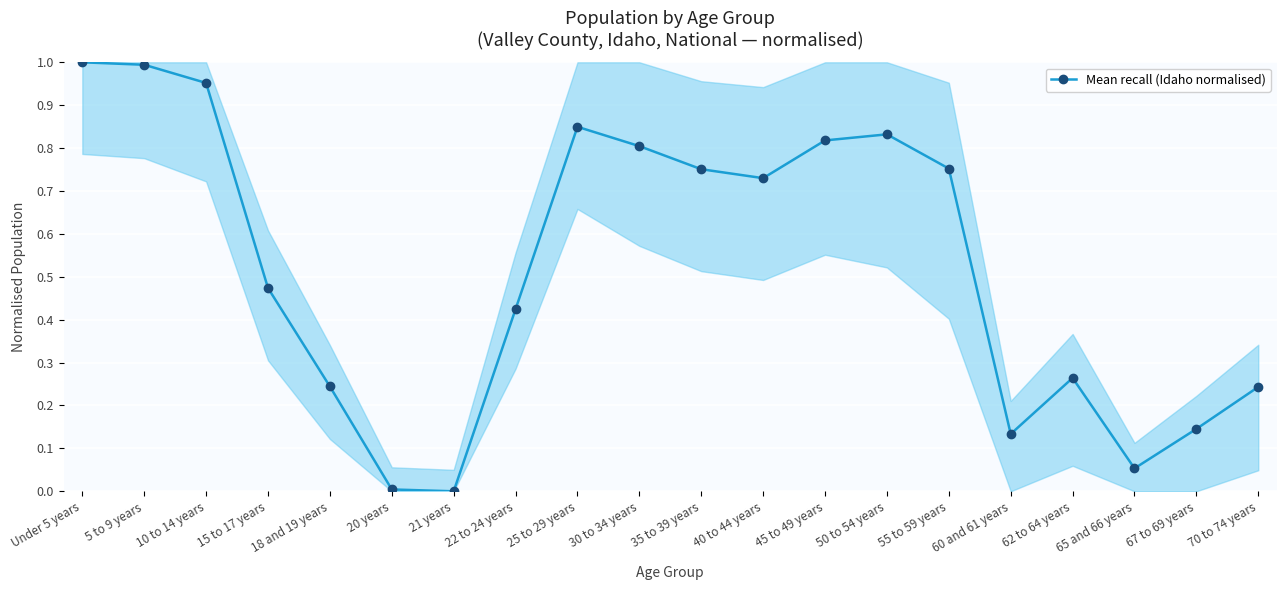

What is the change in value from Under 5 years to 65 and 66 years?

-0.9